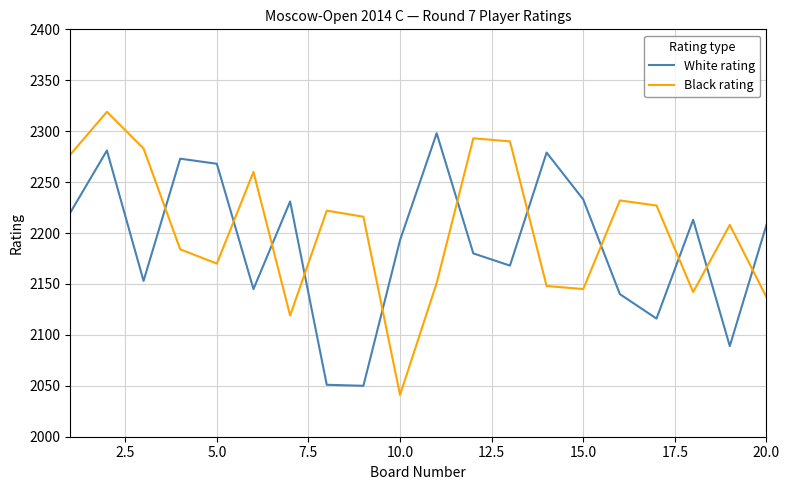

What is the minimum value shown in the chart?

2041